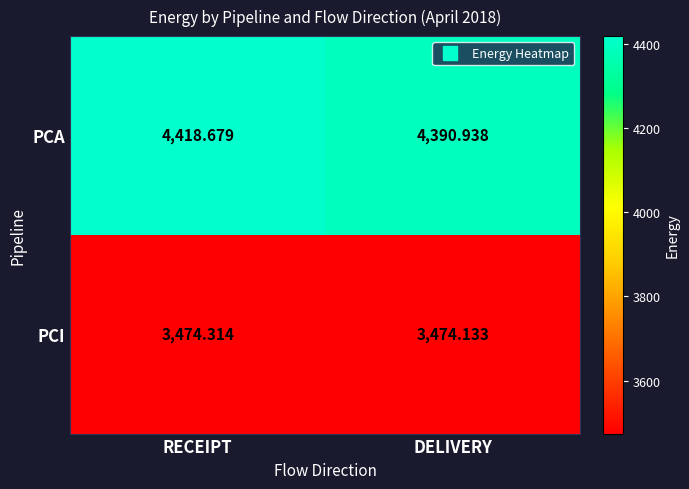

At which category is the sum across all series the highest?

RECEIPT